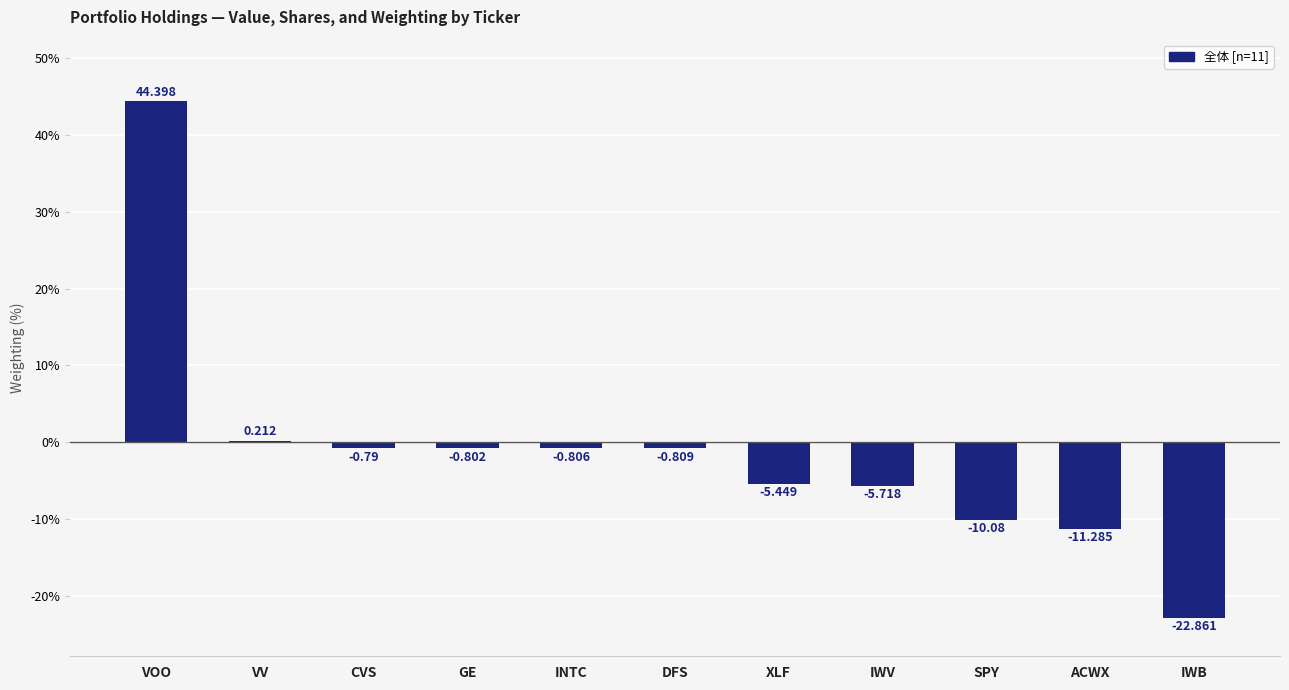

Which label corresponds to the largest value in the chart?

VOO